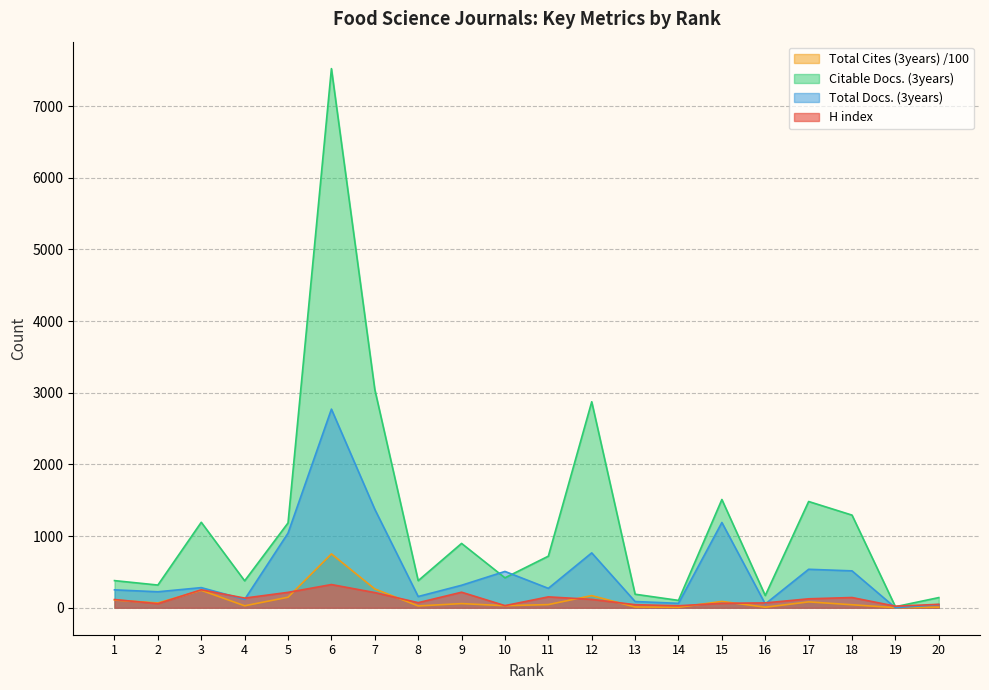

How many intersections are there between Citable Docs. (3years) and Total Docs. (3years)?

2